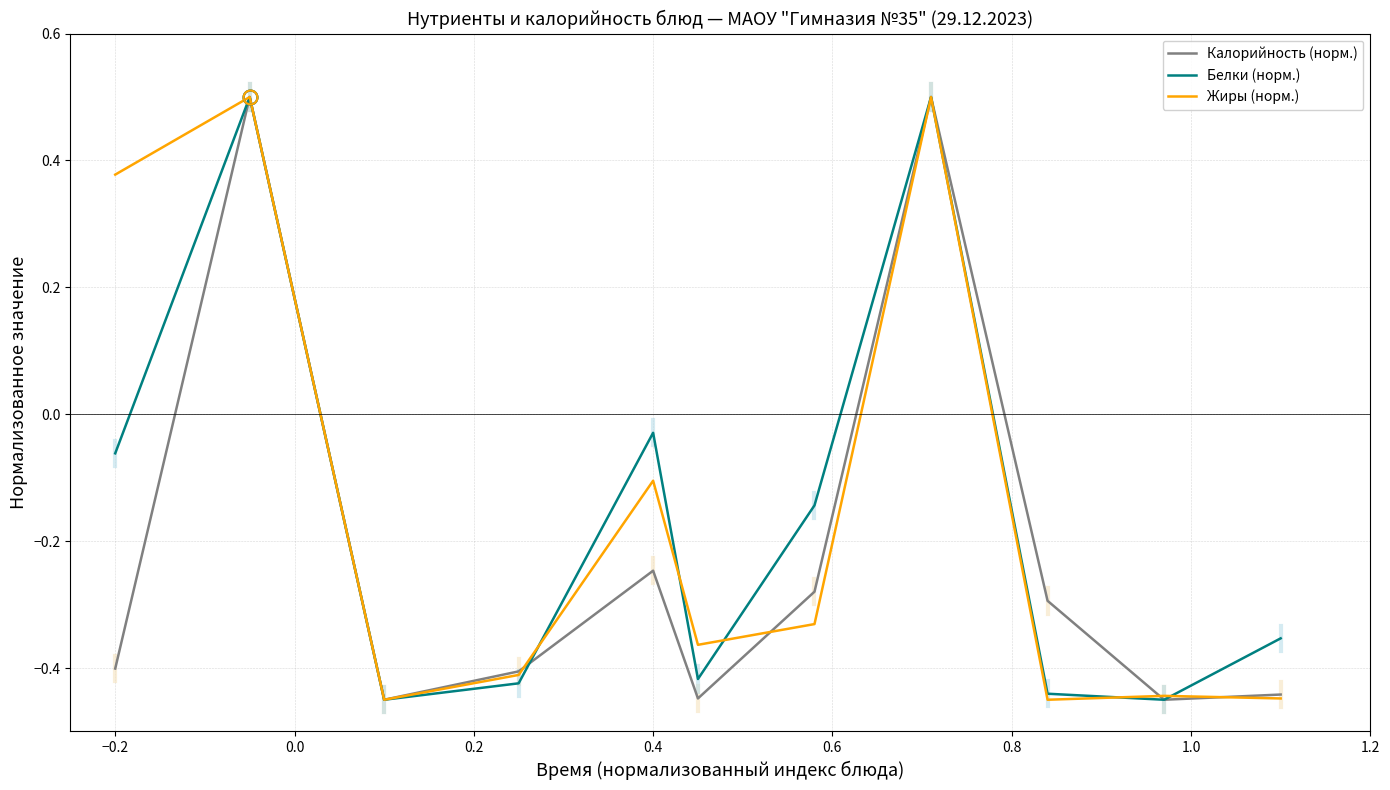

Rank the series at −0.2 from highest to lowest value.

Жиры (норм.), Белки (норм.), Калорийность (норм.)